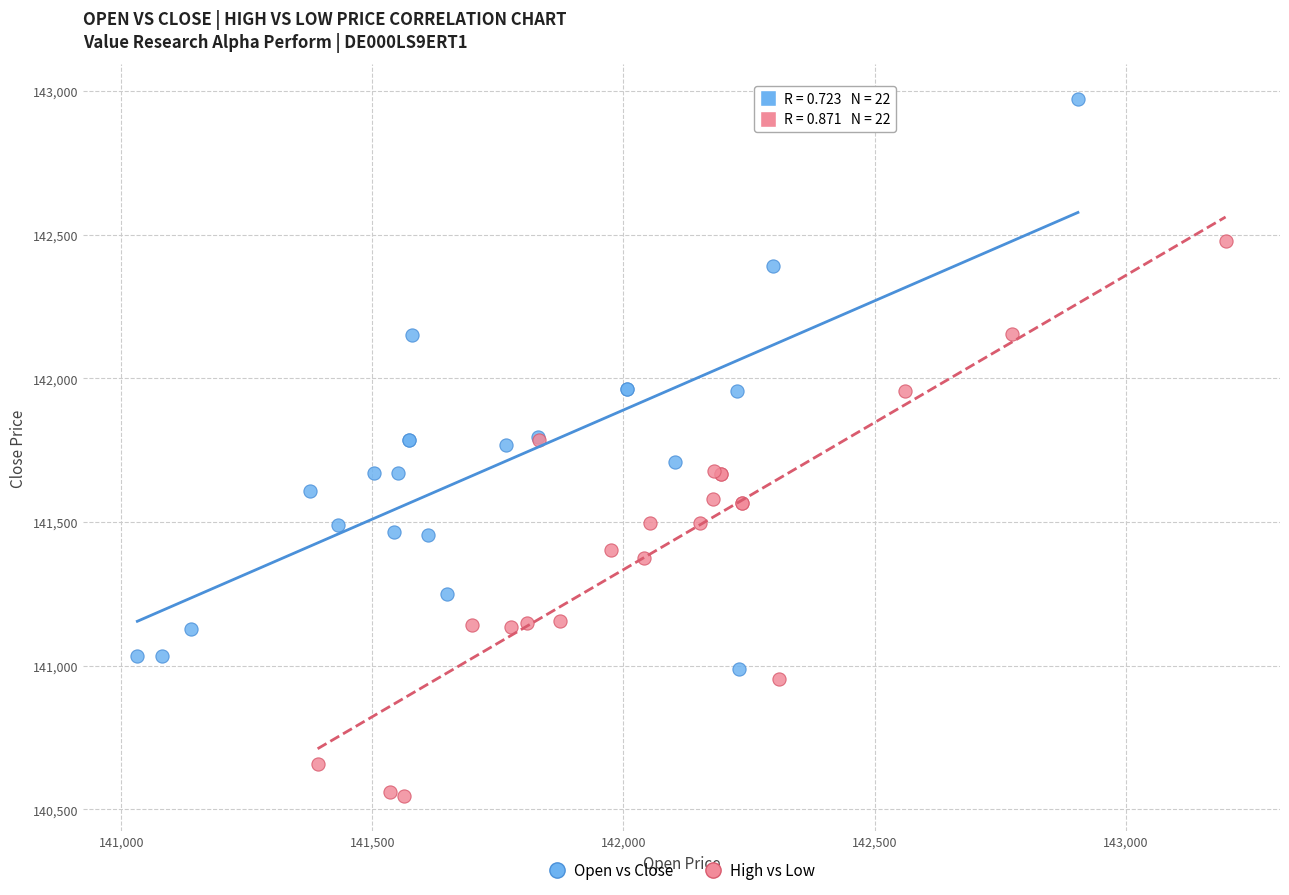

Which series reaches the maximum Y coordinate?

Open vs Close